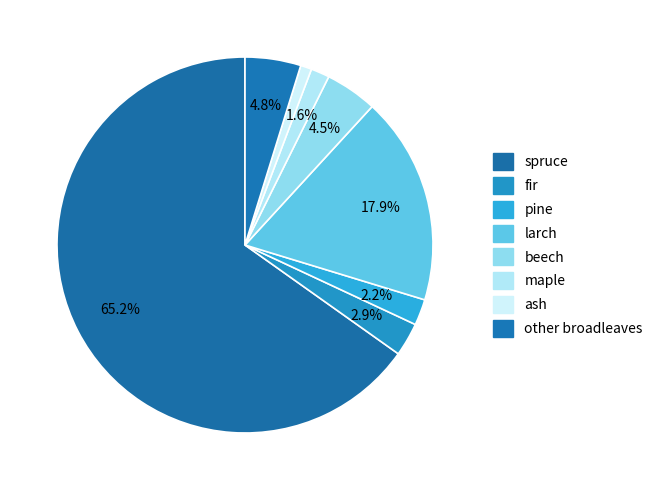

Count the number of slices in the pie.

8